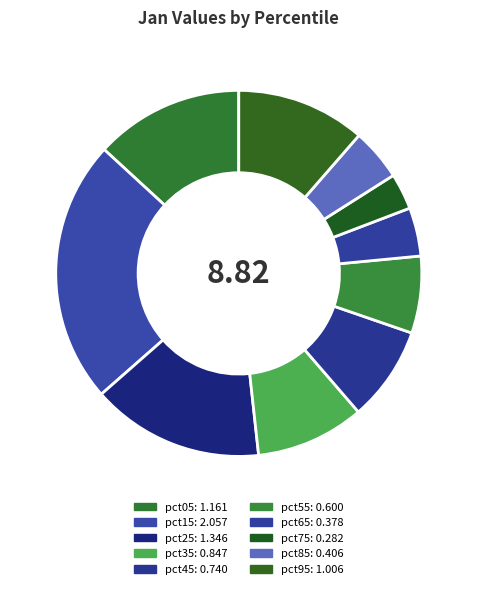

Between pct85 and pct65, which is larger?

pct85